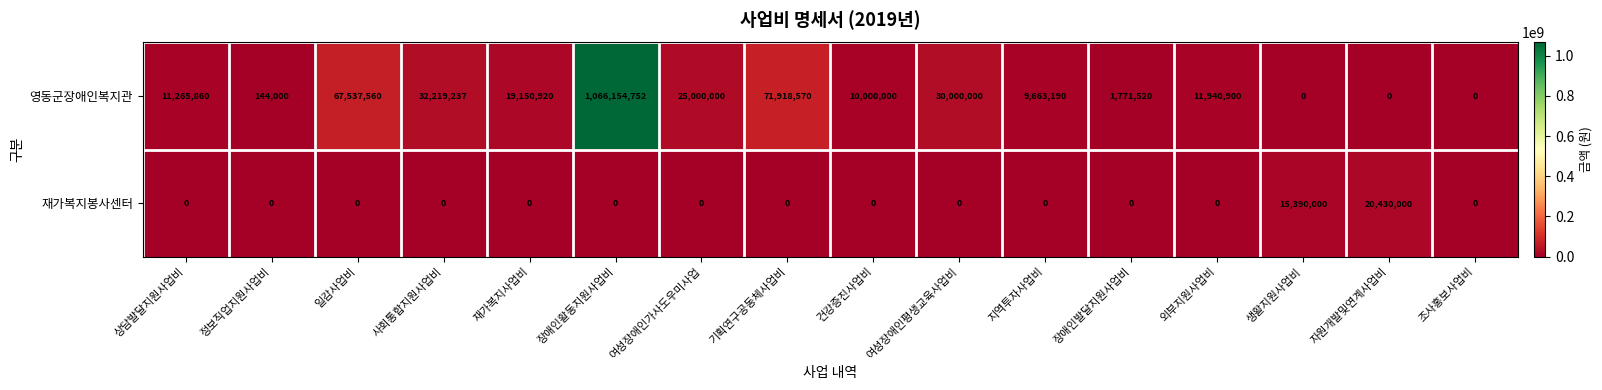

Where is 재가복지봉사센터 nearest to the value 10215000?

생활지원사업비